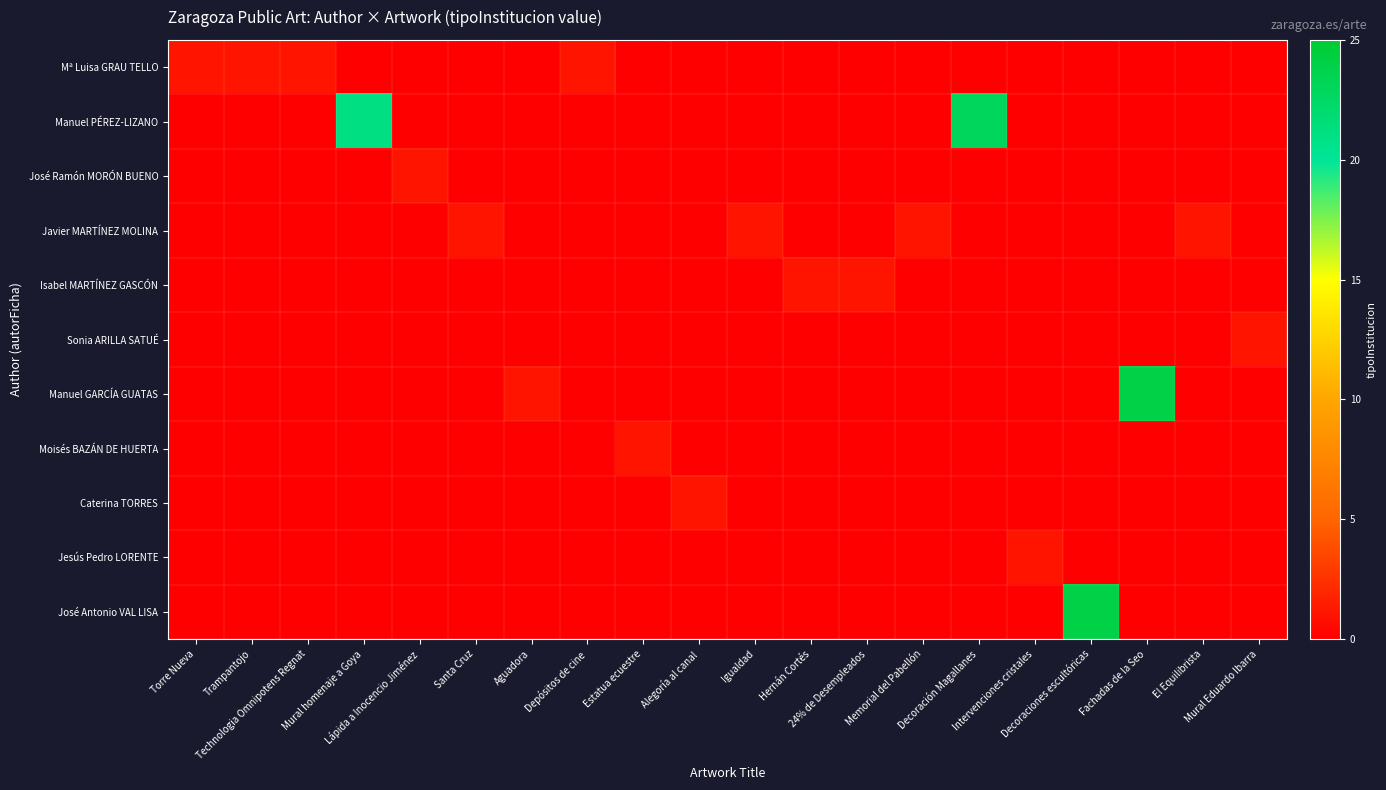

Reading left to right, extract all data points from this chart.

Mª Luisa GRAU TELLO: Torre Nueva=1	Trampantojo=1	Technologia Omnipotens Regnat=1	Mural homenaje a Goya=0	Lápida a Inocencio Jiménez=0	Santa Cruz=0	Aguadora=0	Depósitos de cine=1	Estatua ecuestre=0	Alegoría al canal=0	Igualdad=0	Hernán Cortés=0	24% de Desempleados=0	Memorial del Pabellón=0	Decoración Magallanes=0	Intervenciones cristales=0	Decoraciones escultóricas=0	Fachadas de la Seo=0	El Equilibrista=0	Mural Eduardo Ibarra=0
Manuel PÉREZ-LIZANO: Torre Nueva=0	Trampantojo=0	Technologia Omnipotens Regnat=0	Mural homenaje a Goya=21	Lápida a Inocencio Jiménez=0	Santa Cruz=0	Aguadora=0	Depósitos de cine=0	Estatua ecuestre=0	Alegoría al canal=0	Igualdad=0	Hernán Cortés=0	24% de Desempleados=0	Memorial del Pabellón=0	Decoración Magallanes=23	Intervenciones cristales=0	Decoraciones escultóricas=0	Fachadas de la Seo=0	El Equilibrista=0	Mural Eduardo Ibarra=0
José Ramón MORÓN BUENO: Torre Nueva=0	Trampantojo=0	Technologia Omnipotens Regnat=0	Mural homenaje a Goya=0	Lápida a Inocencio Jiménez=1	Santa Cruz=0	Aguadora=0	Depósitos de cine=0	Estatua ecuestre=0	Alegoría al canal=0	Igualdad=0	Hernán Cortés=0	24% de Desempleados=0	Memorial del Pabellón=0	Decoración Magallanes=0	Intervenciones cristales=0	Decoraciones escultóricas=0	Fachadas de la Seo=0	El Equilibrista=0	Mural Eduardo Ibarra=0
Javier MARTÍNEZ MOLINA: Torre Nueva=0	Trampantojo=0	Technologia Omnipotens Regnat=0	Mural homenaje a Goya=0	Lápida a Inocencio Jiménez=0	Santa Cruz=1	Aguadora=0	Depósitos de cine=0	Estatua ecuestre=0	Alegoría al canal=0	Igualdad=1	Hernán Cortés=0	24% de Desempleados=0	Memorial del Pabellón=1	Decoración Magallanes=0	Intervenciones cristales=0	Decoraciones escultóricas=0	Fachadas de la Seo=0	El Equilibrista=1	Mural Eduardo Ibarra=0
Isabel MARTÍNEZ GASCÓN: Torre Nueva=0	Trampantojo=0	Technologia Omnipotens Regnat=0	Mural homenaje a Goya=0	Lápida a Inocencio Jiménez=0	Santa Cruz=0	Aguadora=0	Depósitos de cine=0	Estatua ecuestre=0	Alegoría al canal=0	Igualdad=0	Hernán Cortés=1	24% de Desempleados=1	Memorial del Pabellón=0	Decoración Magallanes=0	Intervenciones cristales=0	Decoraciones escultóricas=0	Fachadas de la Seo=0	El Equilibrista=0	Mural Eduardo Ibarra=0
Sonia ARILLA SATUÉ: Torre Nueva=0	Trampantojo=0	Technologia Omnipotens Regnat=0	Mural homenaje a Goya=0	Lápida a Inocencio Jiménez=0	Santa Cruz=0	Aguadora=0	Depósitos de cine=0	Estatua ecuestre=0	Alegoría al canal=0	Igualdad=0	Hernán Cortés=0	24% de Desempleados=0	Memorial del Pabellón=0	Decoración Magallanes=0	Intervenciones cristales=0	Decoraciones escultóricas=0	Fachadas de la Seo=0	El Equilibrista=0	Mural Eduardo Ibarra=1
Manuel GARCÍA GUATAS: Torre Nueva=0	Trampantojo=0	Technologia Omnipotens Regnat=0	Mural homenaje a Goya=0	Lápida a Inocencio Jiménez=0	Santa Cruz=0	Aguadora=1	Depósitos de cine=0	Estatua ecuestre=0	Alegoría al canal=0	Igualdad=0	Hernán Cortés=0	24% de Desempleados=0	Memorial del Pabellón=0	Decoración Magallanes=0	Intervenciones cristales=0	Decoraciones escultóricas=0	Fachadas de la Seo=24	El Equilibrista=0	Mural Eduardo Ibarra=0
Moisés BAZÁN DE HUERTA: Torre Nueva=0	Trampantojo=0	Technologia Omnipotens Regnat=0	Mural homenaje a Goya=0	Lápida a Inocencio Jiménez=0	Santa Cruz=0	Aguadora=0	Depósitos de cine=0	Estatua ecuestre=1	Alegoría al canal=0	Igualdad=0	Hernán Cortés=0	24% de Desempleados=0	Memorial del Pabellón=0	Decoración Magallanes=0	Intervenciones cristales=0	Decoraciones escultóricas=0	Fachadas de la Seo=0	El Equilibrista=0	Mural Eduardo Ibarra=0
Caterina TORRES: Torre Nueva=0	Trampantojo=0	Technologia Omnipotens Regnat=0	Mural homenaje a Goya=0	Lápida a Inocencio Jiménez=0	Santa Cruz=0	Aguadora=0	Depósitos de cine=0	Estatua ecuestre=0	Alegoría al canal=1	Igualdad=0	Hernán Cortés=0	24% de Desempleados=0	Memorial del Pabellón=0	Decoración Magallanes=0	Intervenciones cristales=0	Decoraciones escultóricas=0	Fachadas de la Seo=0	El Equilibrista=0	Mural Eduardo Ibarra=0
Jesús Pedro LORENTE: Torre Nueva=0	Trampantojo=0	Technologia Omnipotens Regnat=0	Mural homenaje a Goya=0	Lápida a Inocencio Jiménez=0	Santa Cruz=0	Aguadora=0	Depósitos de cine=0	Estatua ecuestre=0	Alegoría al canal=0	Igualdad=0	Hernán Cortés=0	24% de Desempleados=0	Memorial del Pabellón=0	Decoración Magallanes=0	Intervenciones cristales=1	Decoraciones escultóricas=0	Fachadas de la Seo=0	El Equilibrista=0	Mural Eduardo Ibarra=0
José Antonio VAL LISA: Torre Nueva=0	Trampantojo=0	Technologia Omnipotens Regnat=0	Mural homenaje a Goya=0	Lápida a Inocencio Jiménez=0	Santa Cruz=0	Aguadora=0	Depósitos de cine=0	Estatua ecuestre=0	Alegoría al canal=0	Igualdad=0	Hernán Cortés=0	24% de Desempleados=0	Memorial del Pabellón=0	Decoración Magallanes=0	Intervenciones cristales=0	Decoraciones escultóricas=24	Fachadas de la Seo=0	El Equilibrista=0	Mural Eduardo Ibarra=0